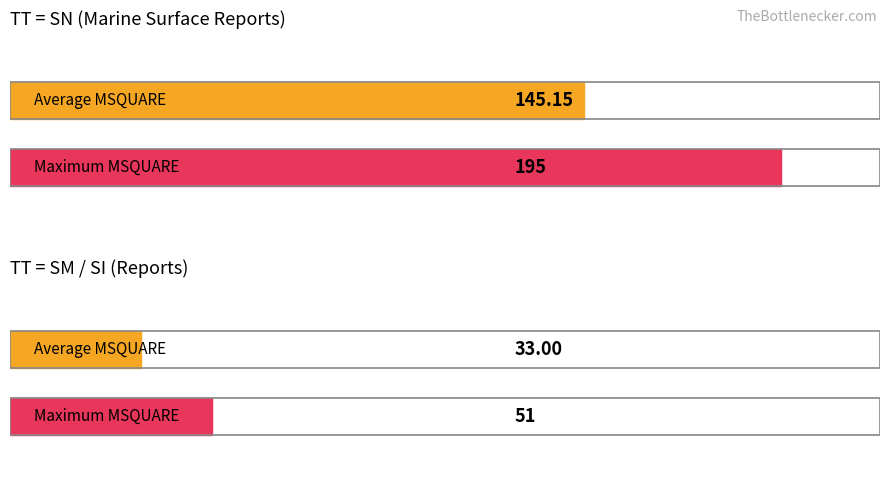

How many data points in Average utilization are less than 157?

3